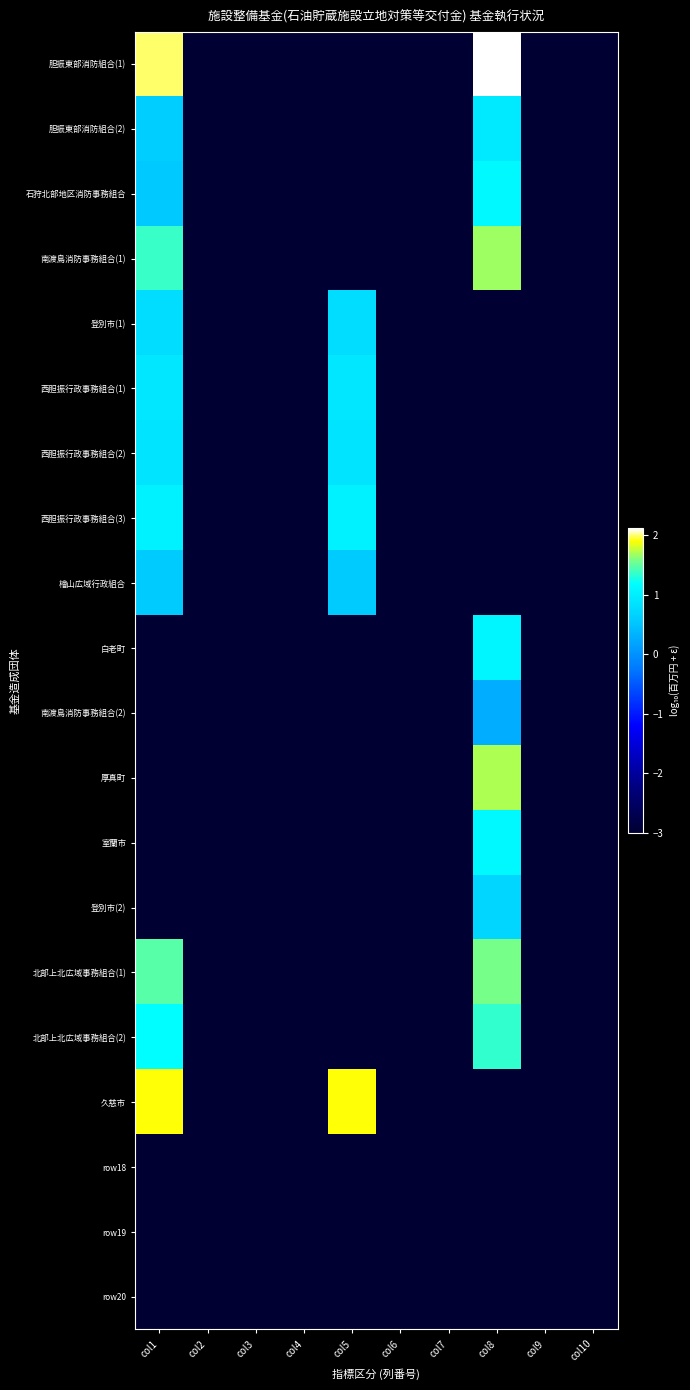

At how many categories does at least one series exceed -2?

3